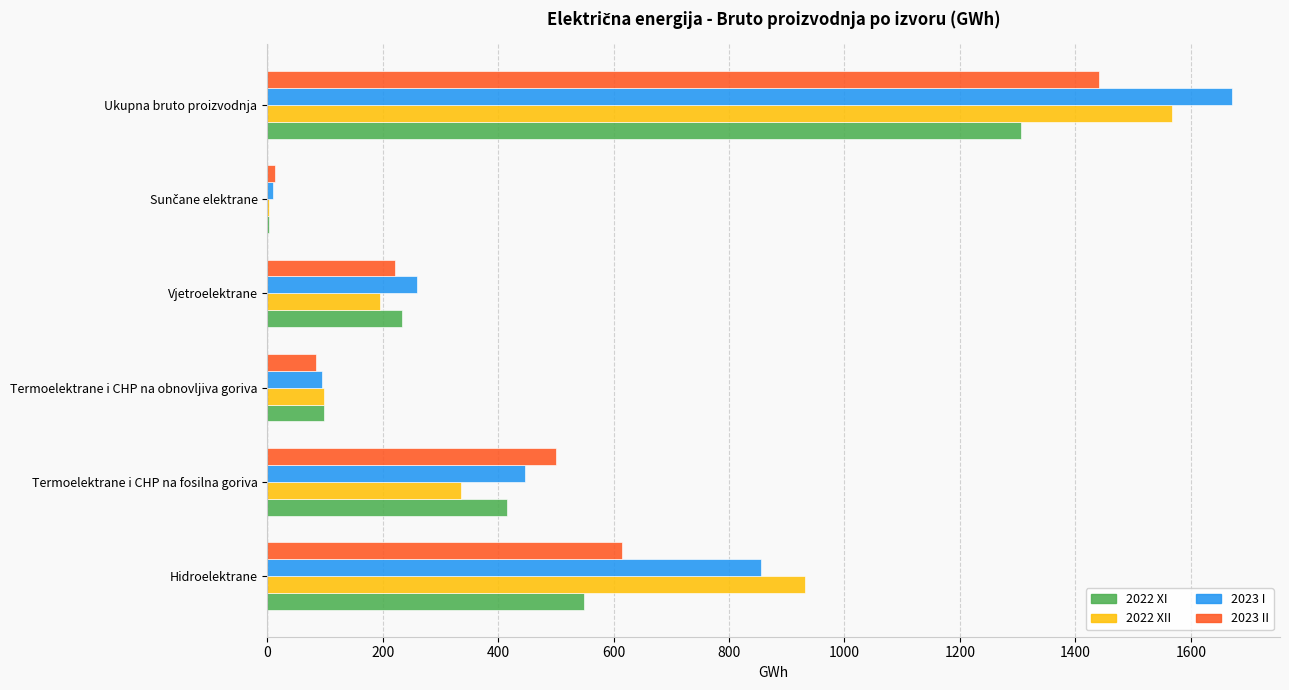

What is the highest value of the 2023 II series?

1441